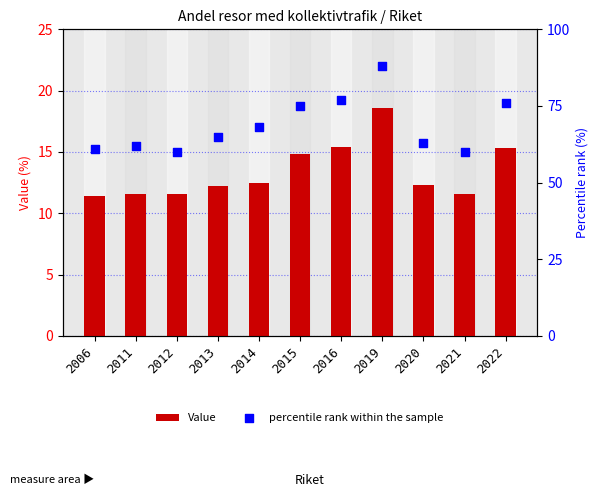

Which series reaches the maximum Y coordinate?

percentile rank within the sample